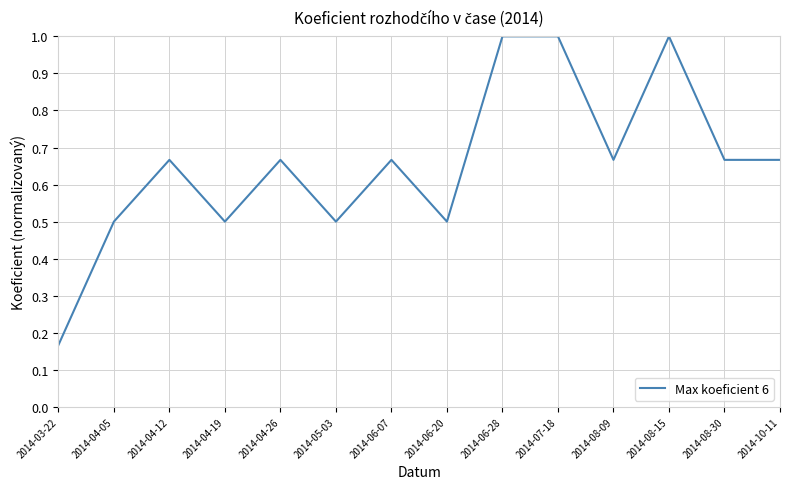

At which category does the data reach its first local valley?

2014-04-19